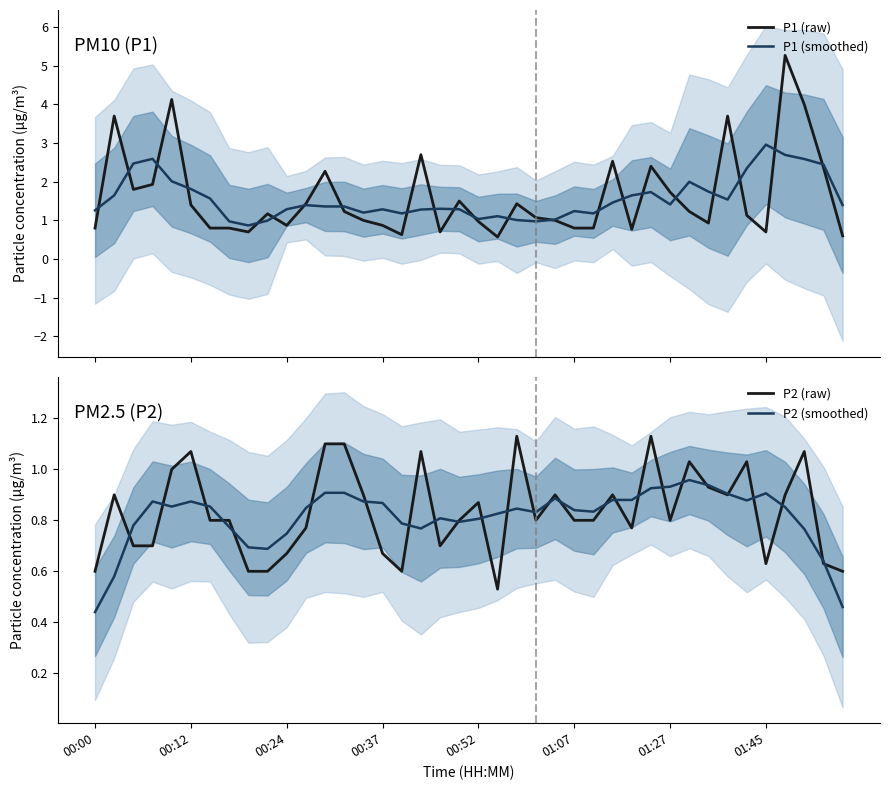

Where is P2 (smoothed) nearest to the value 0?

00:00